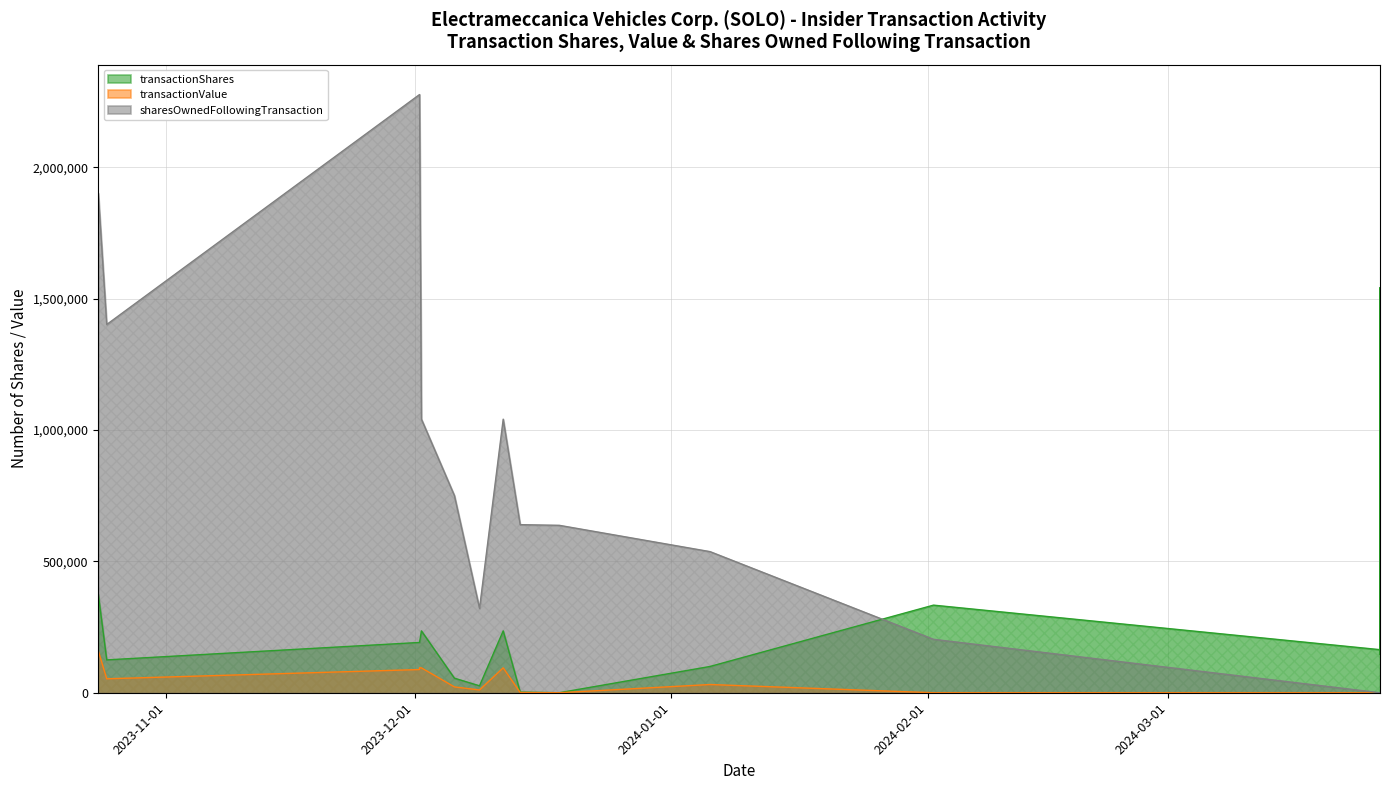

What is the value of the sharesOwnedFollowingTransaction point at the 14th from the left?

321017